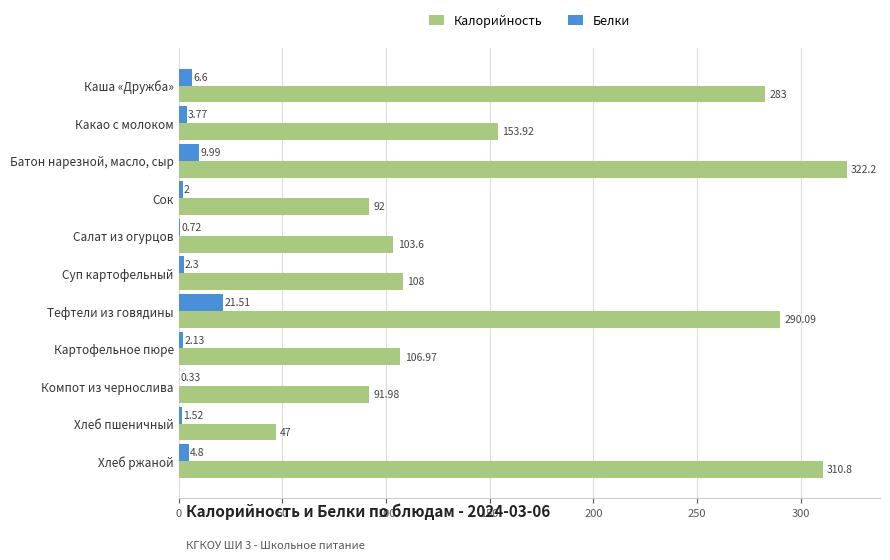

Where is Белки nearest to the value 10?

Батон нарезной, масло, сыр